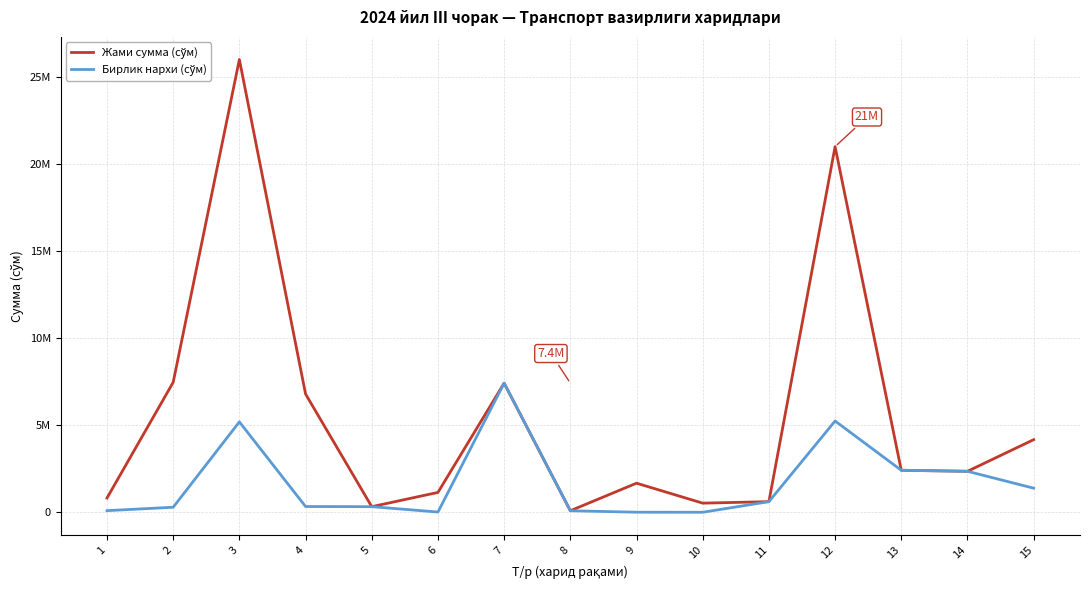

Where is the first local maximum for Бирлик нархи (сўм)?

3